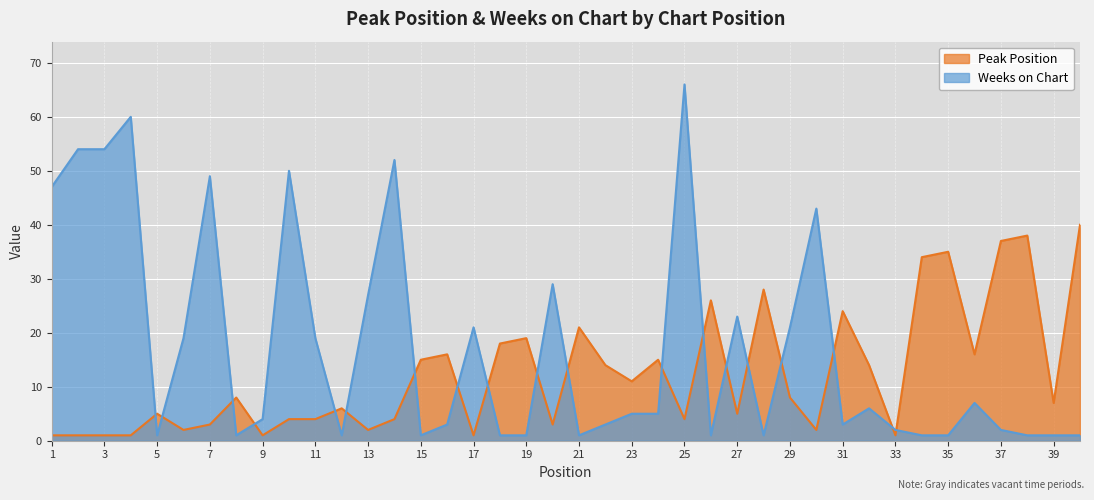

Between which two adjacent categories do Peak Position and Weeks on Chart first intersect?

4 and 5